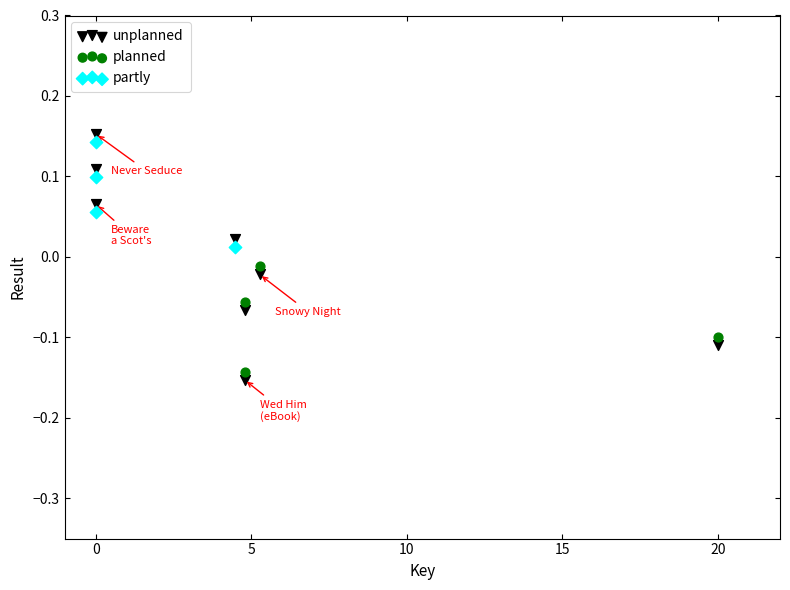

Which series has the largest Y range (max minus min)?

unplanned